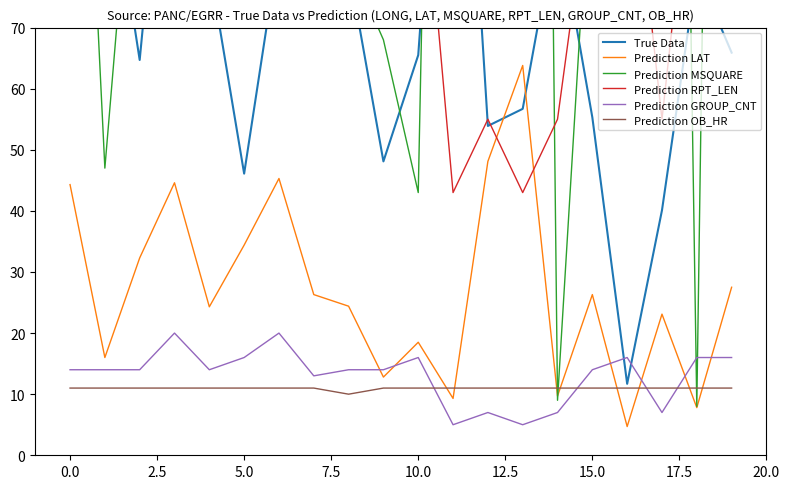

How many intersections are there between Prediction GROUP_CNT and Prediction OB_HR?

4